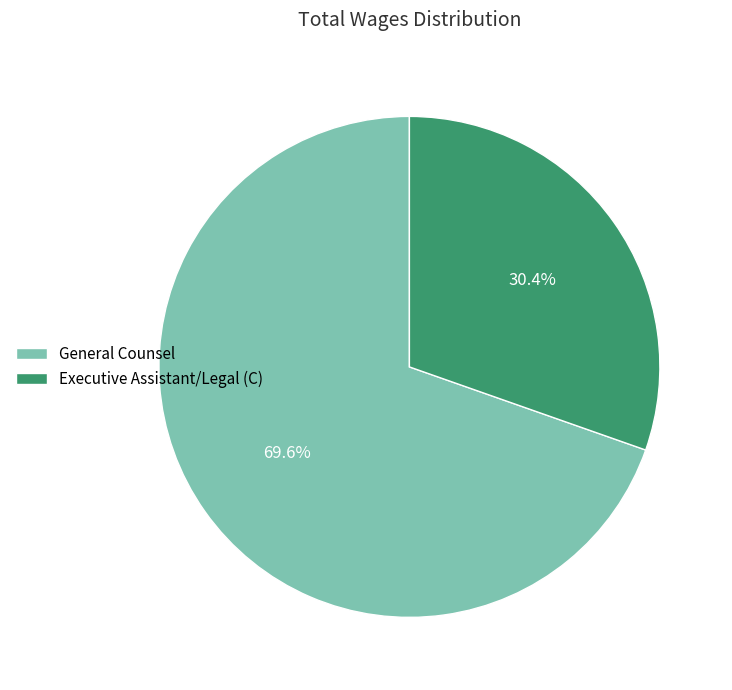

Is it true that General Counsel is 70% of the pie?

True